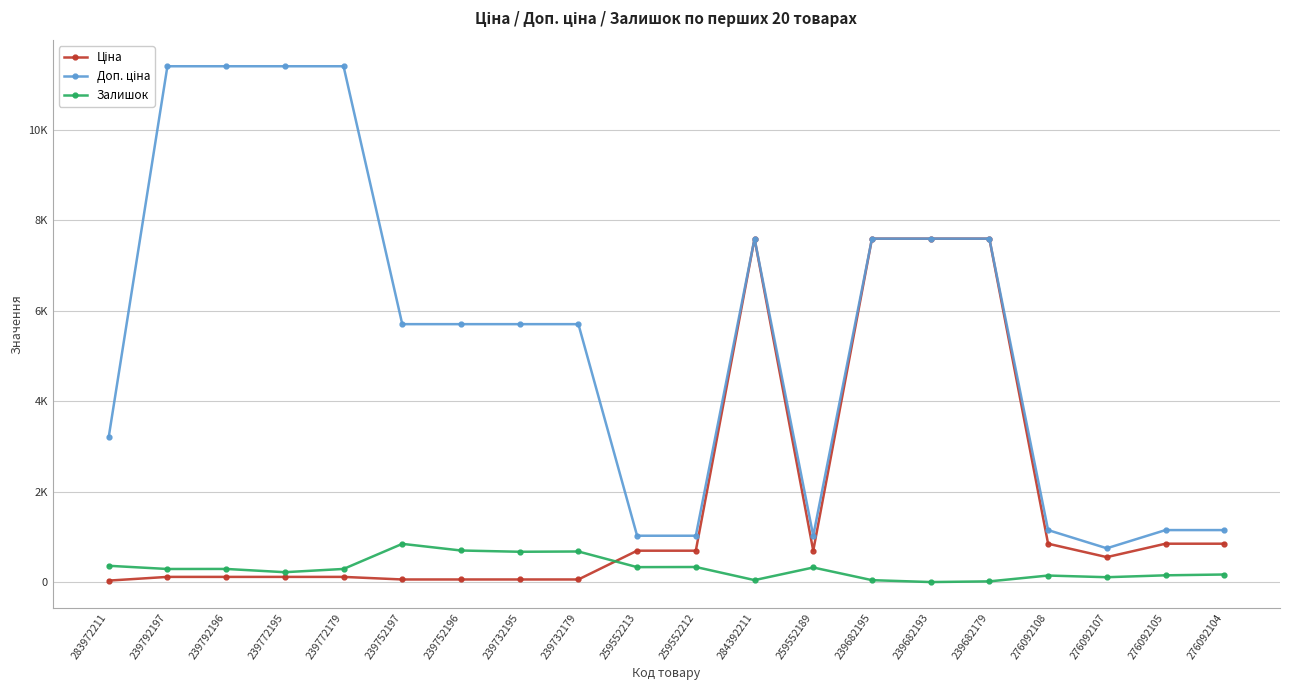

Is this an area chart (filled region under the line)?

No